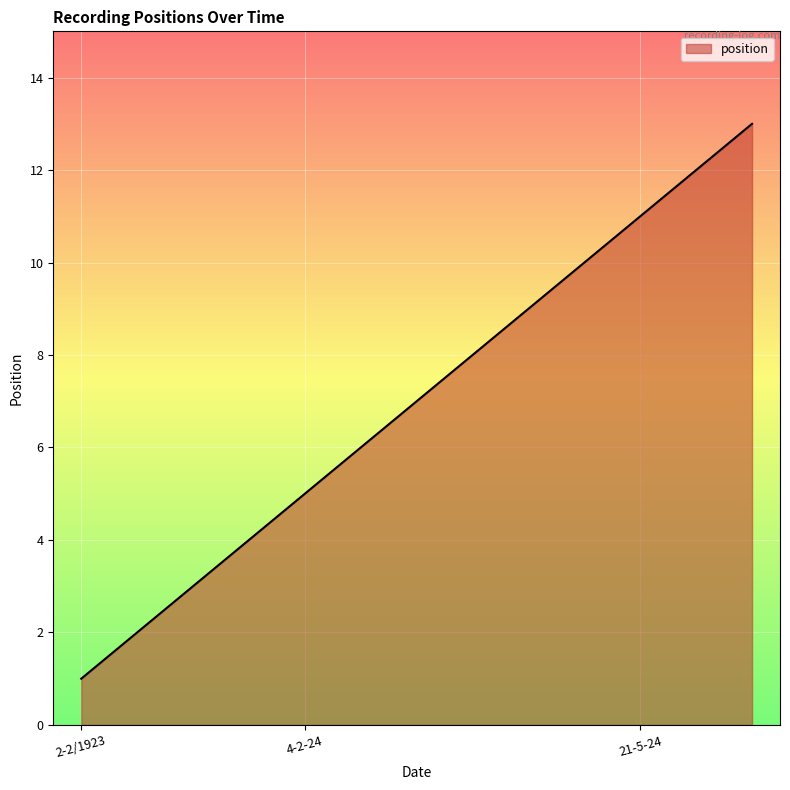

What is the maximum value shown in the chart?

13